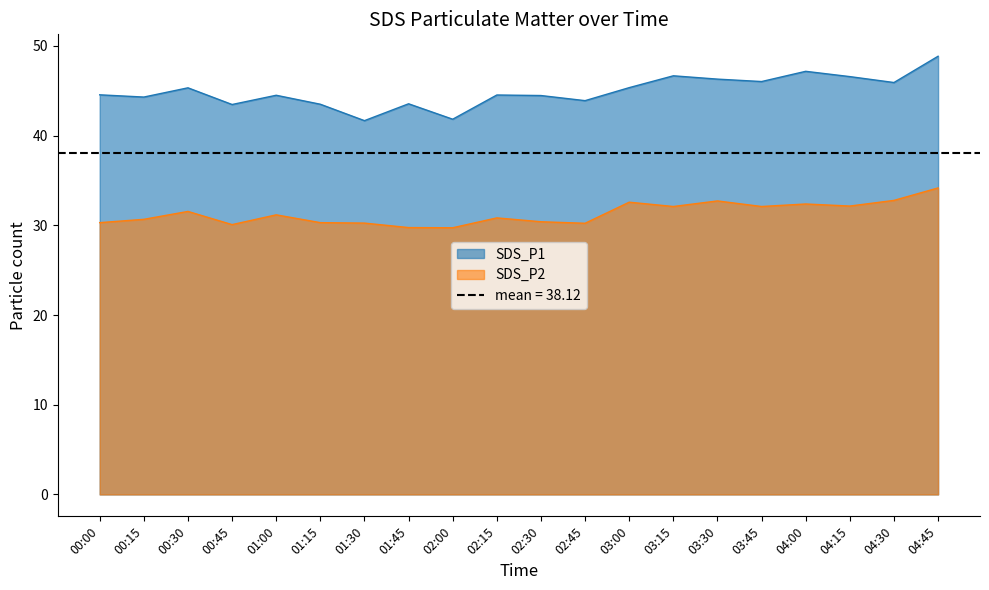

At which category does SDS_P1 reach its first local valley?

00:15